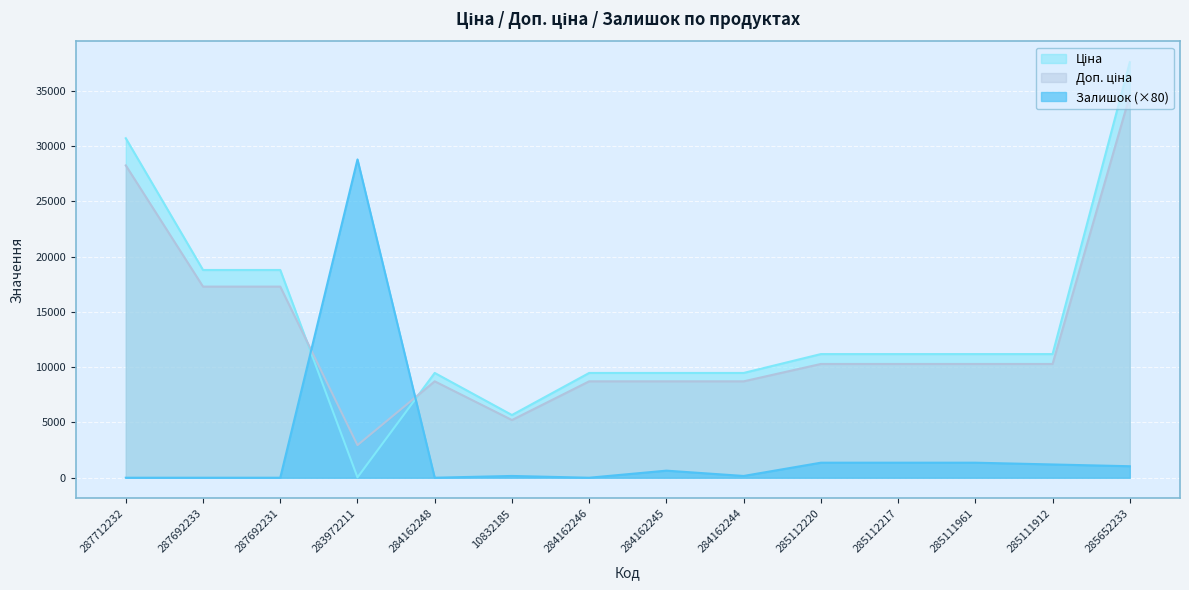

What position from the left is 285652233?

14